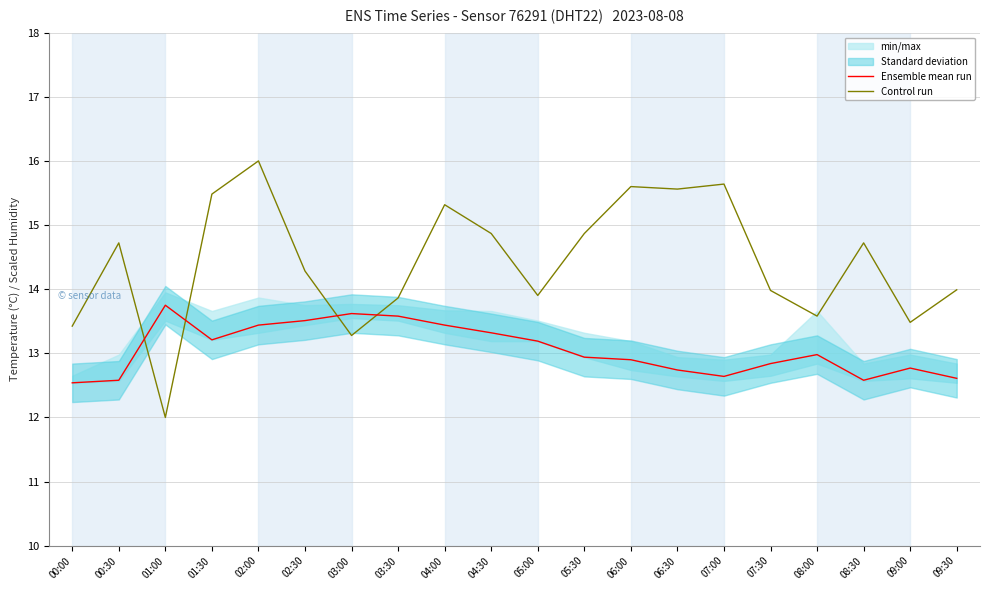

Which series has the largest total across all categories?

Control run